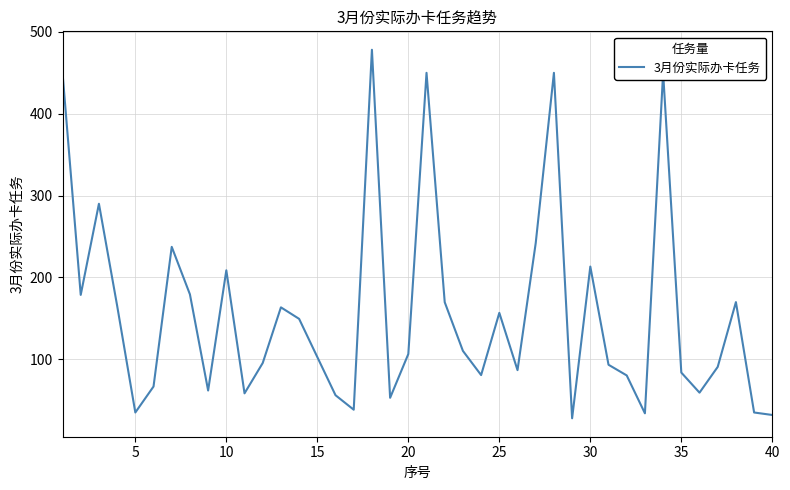

What is the difference between the maximum and minimum values?

450.3